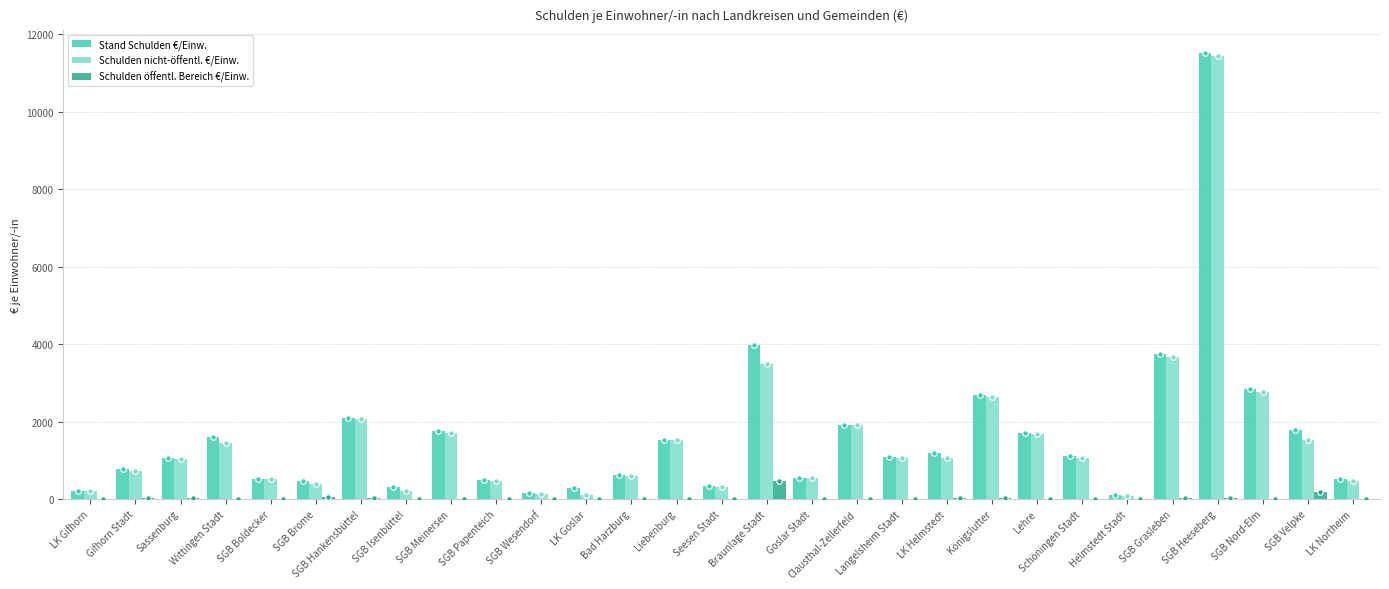

What is the difference between the Schulden nicht-öffentl. €/Einw. values at SGB Grasleben and Braunlage Stadt?

177.7